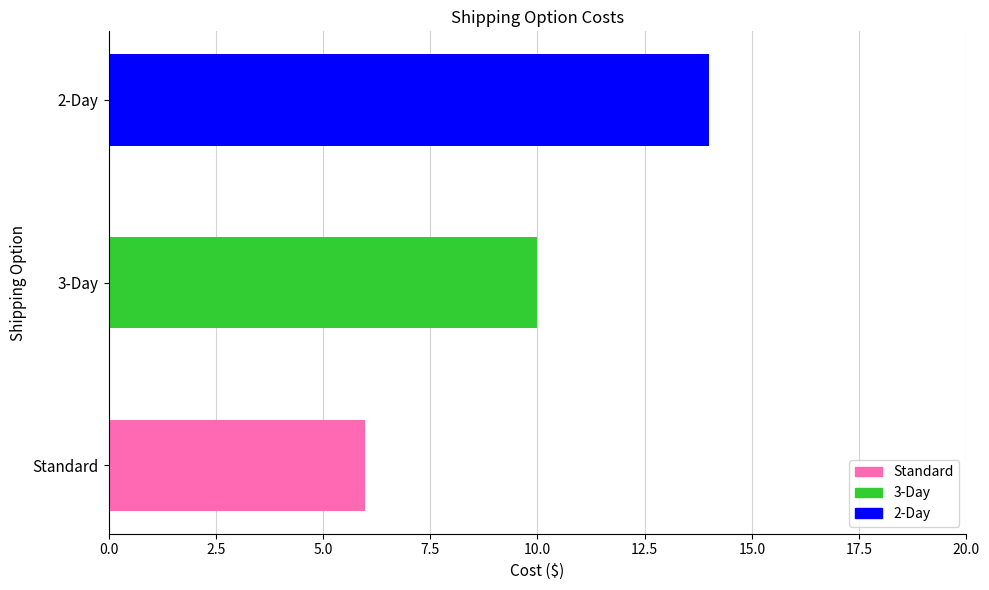

What is the smallest value displayed?

6.0